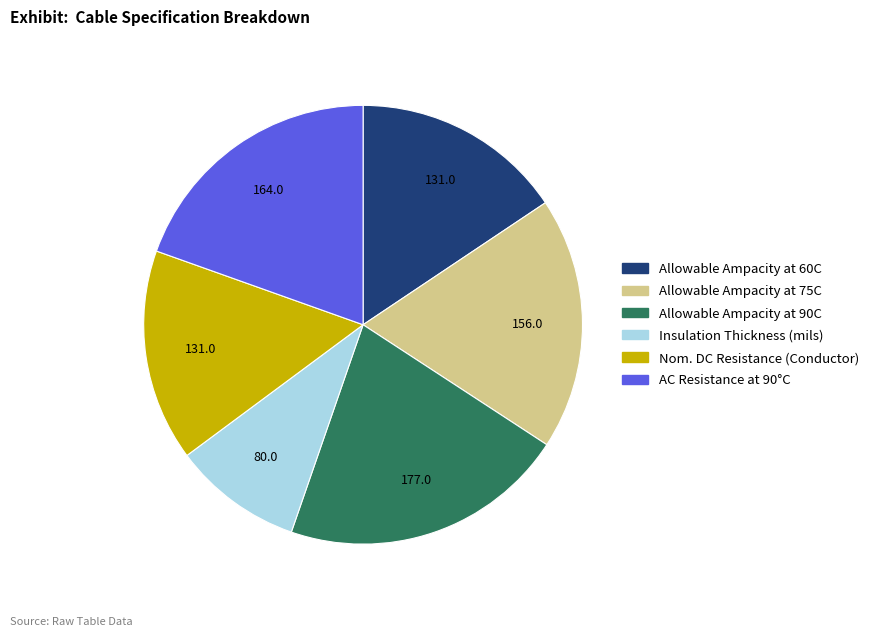

Does Nom. DC Resistance (Conductor) represent more than half of the total?

No